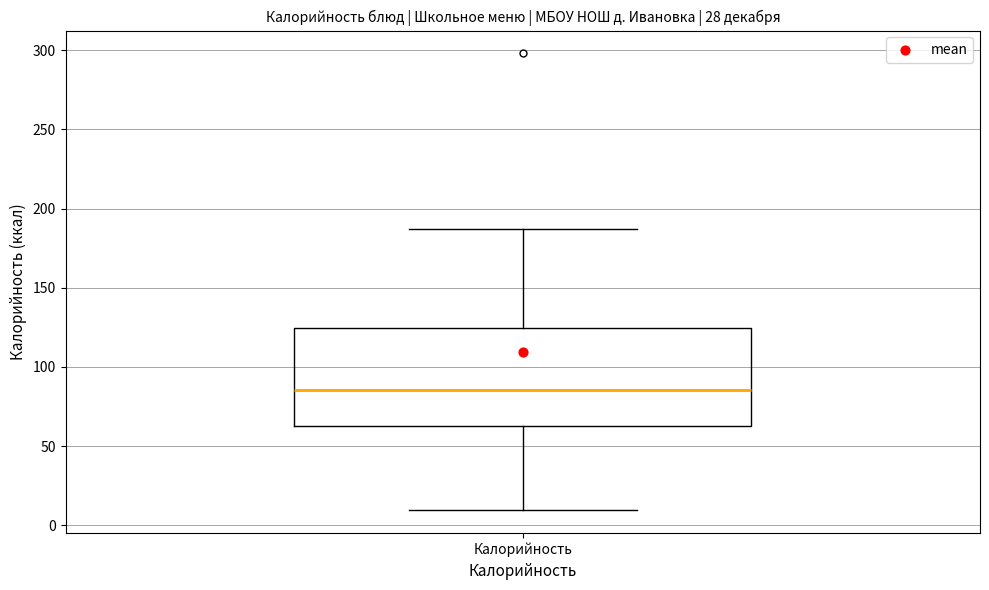

Read this box plot against the y-axis: the position of the median line, the range covered by the box, and the ends of both whiskers. The values are not printed on the chart, so give them approximately, as read against the axis.

median 85, box 65 to 125, whiskers 10 to 185